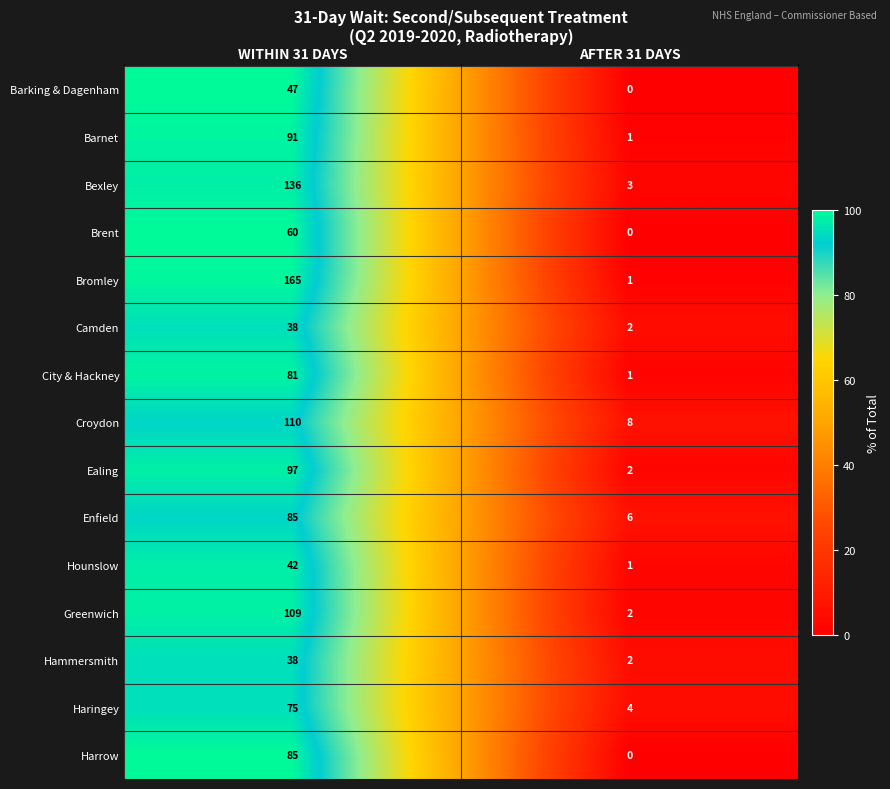

Which series has the largest total across all categories?

Bromley